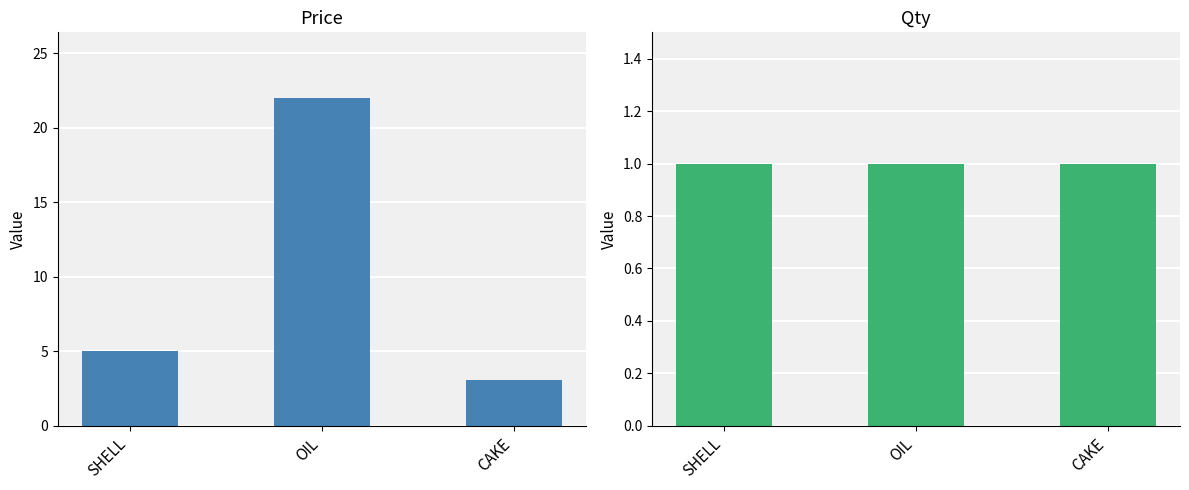

Reading right to left, what are all the values shown in this chart?

Price: 3.1	22.0	5.0
Qty: 1.0	1.0	1.0